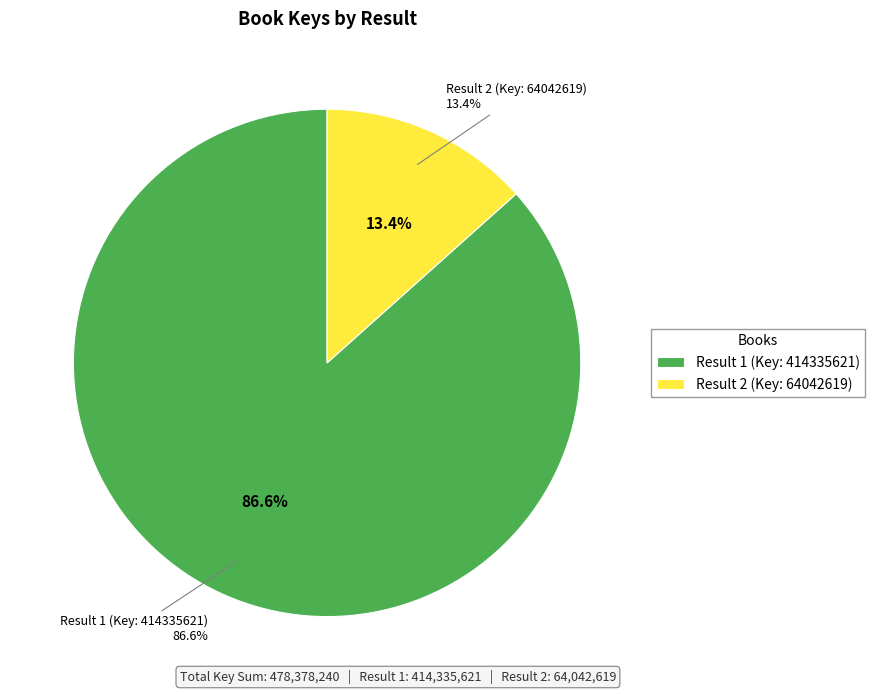

To the nearest percent, what percentage of the pie is Result 1 (Key: 414335621)?

87%